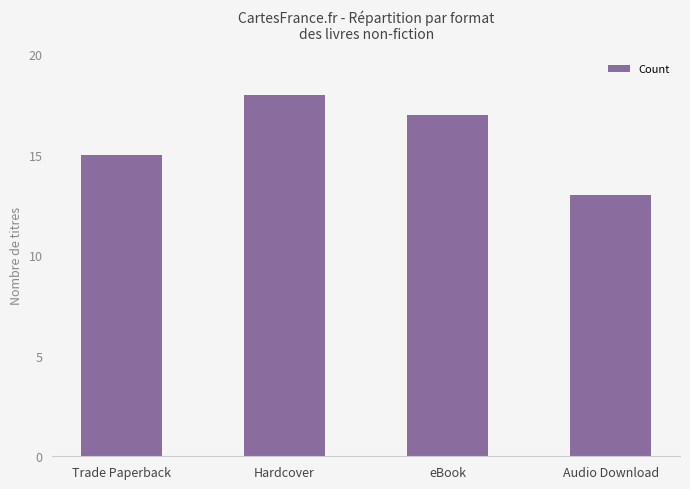

What is the difference between the second highest and second lowest values?

2